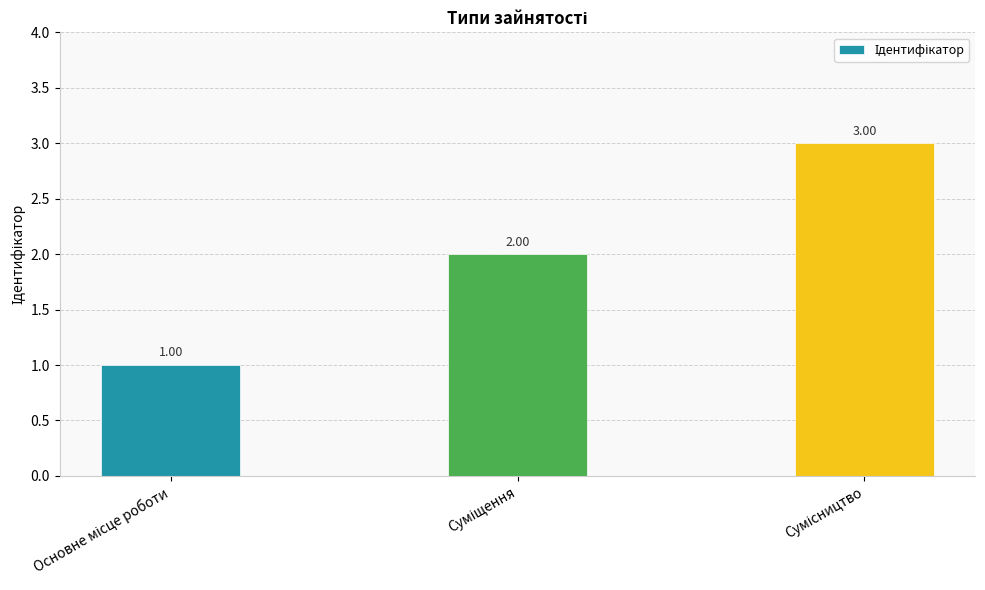

What is the sum of all values?

6